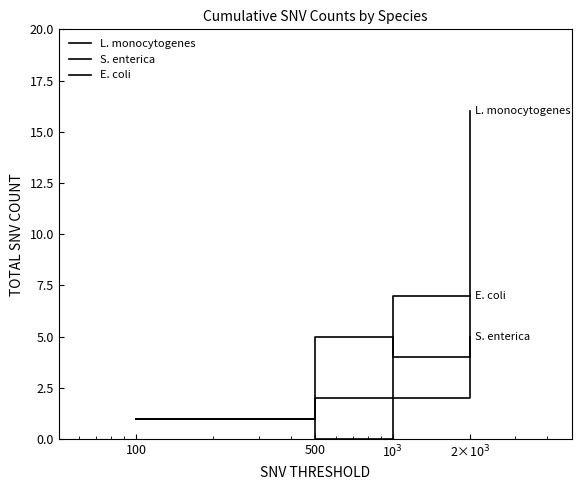

List the labels in order of E. coli value, smallest first.

500, 100, 10$^3$, 2×10$^3$